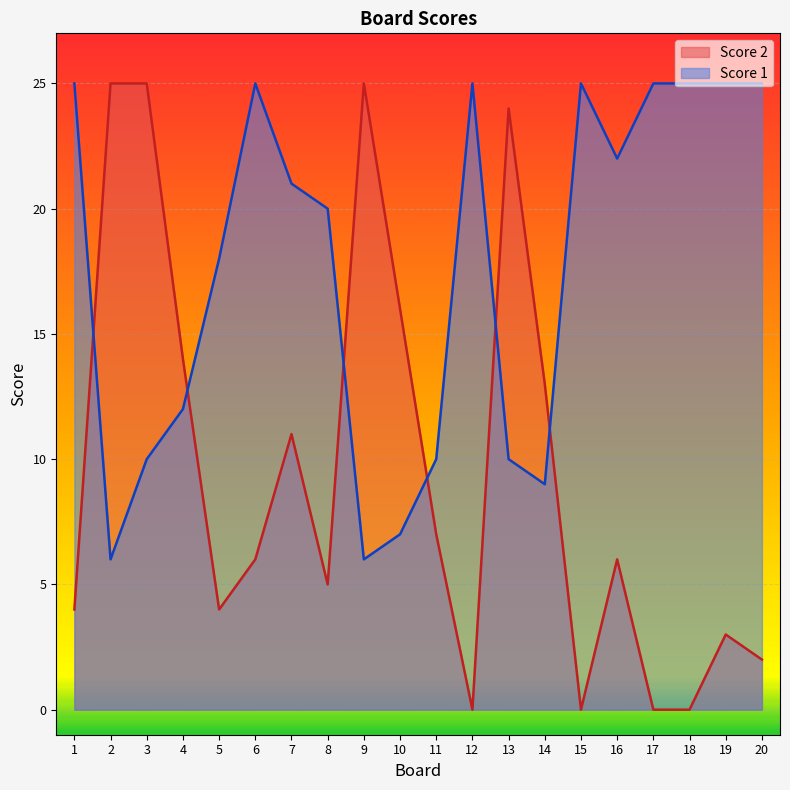

Rank the series by their average value, from highest to lowest.

Score 1, Score 2